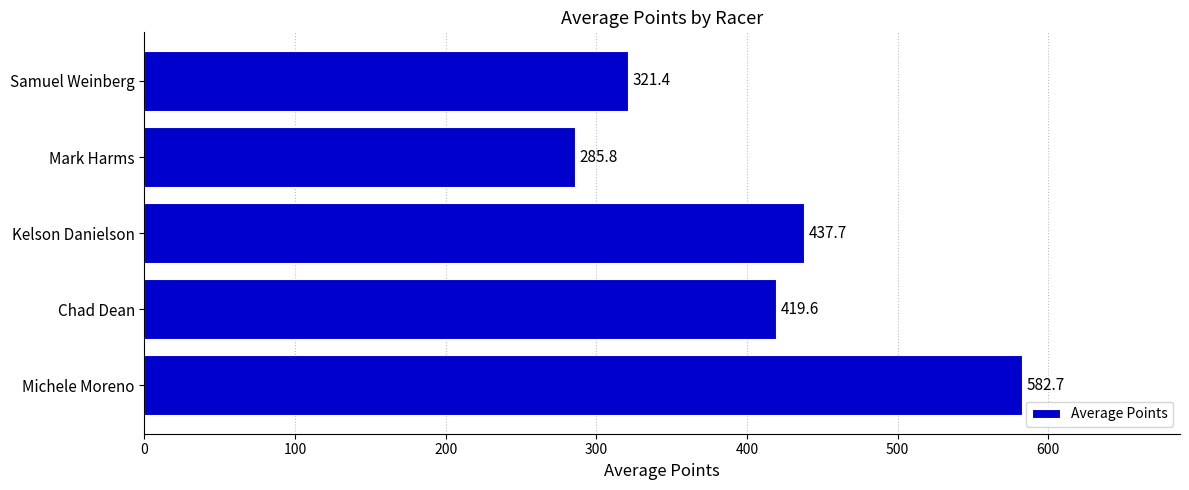

List the labels in order of value, largest first.

Michele Moreno, Kelson Danielson, Chad Dean, Samuel Weinberg, Mark Harms